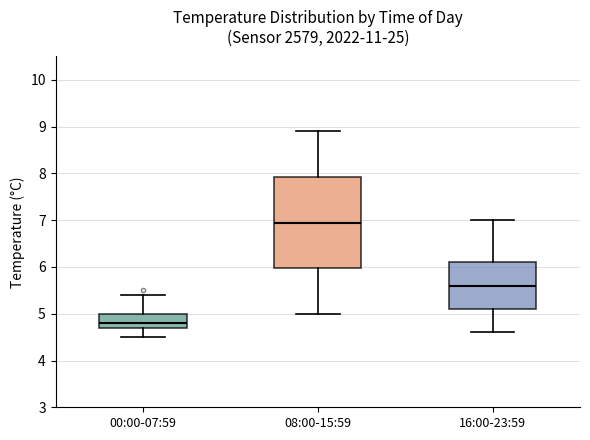

Reading left to right, read every box against the y-axis: the position of its median line, the range the box covers, and the ends of its whiskers. The values are not printed on the chart, so give them approximately, as read against the axis.

00:00-07:59: median 4.8, box 4.7 to 5.0, whiskers 4.5 to 5.4
08:00-15:59: median 7.0, box 6.0 to 7.9, whiskers 5.0 to 8.9
16:00-23:59: median 5.6, box 5.1 to 6.1, whiskers 4.6 to 7.0